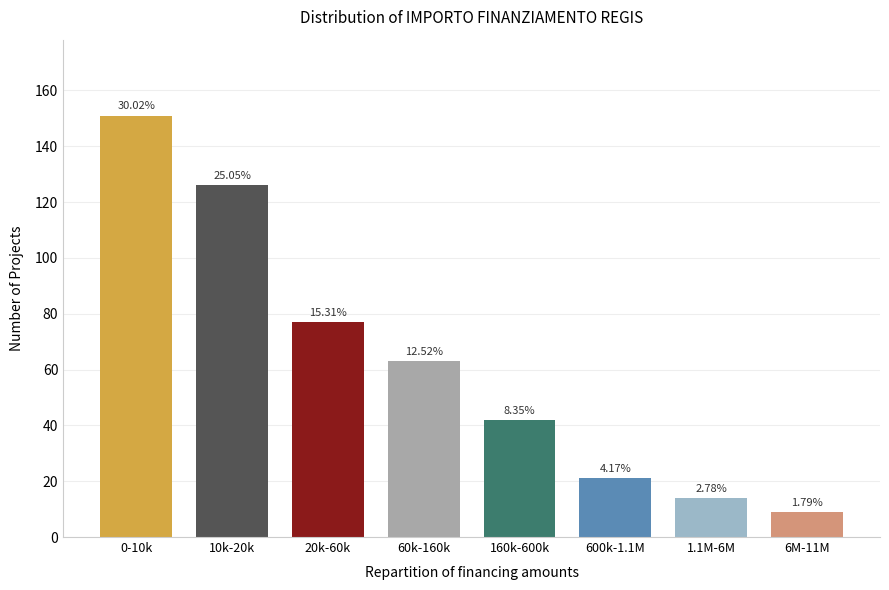

Are the bars horizontal?

No